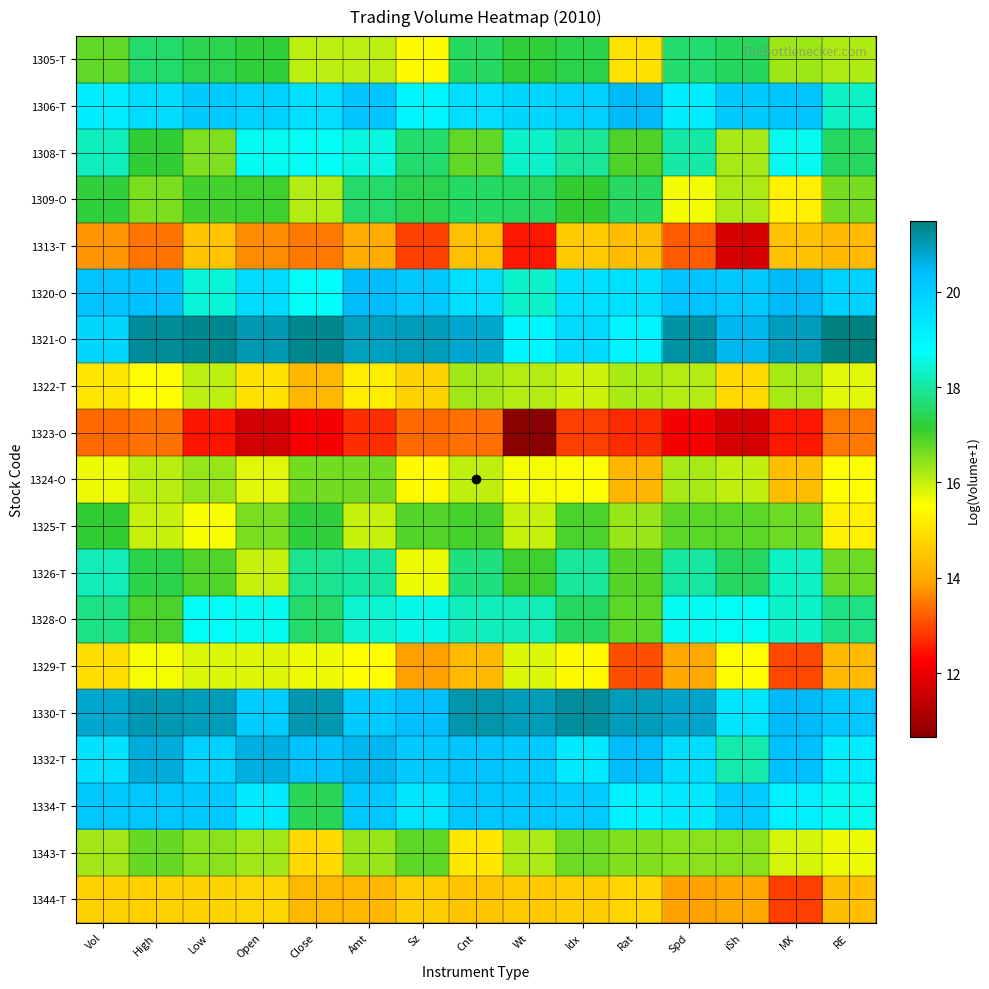

Rank the series at RE from lowest to highest value.

1323-O, 1313-T, 1329-T, 1344-T, 1325-T, 1324-O, 1343-T, 1322-T, 1305-T, 1309-O, 1326-T, 1308-T, 1328-O, 1306-T, 1334-T, 1332-T, 1320-O, 1330-T, 1321-O